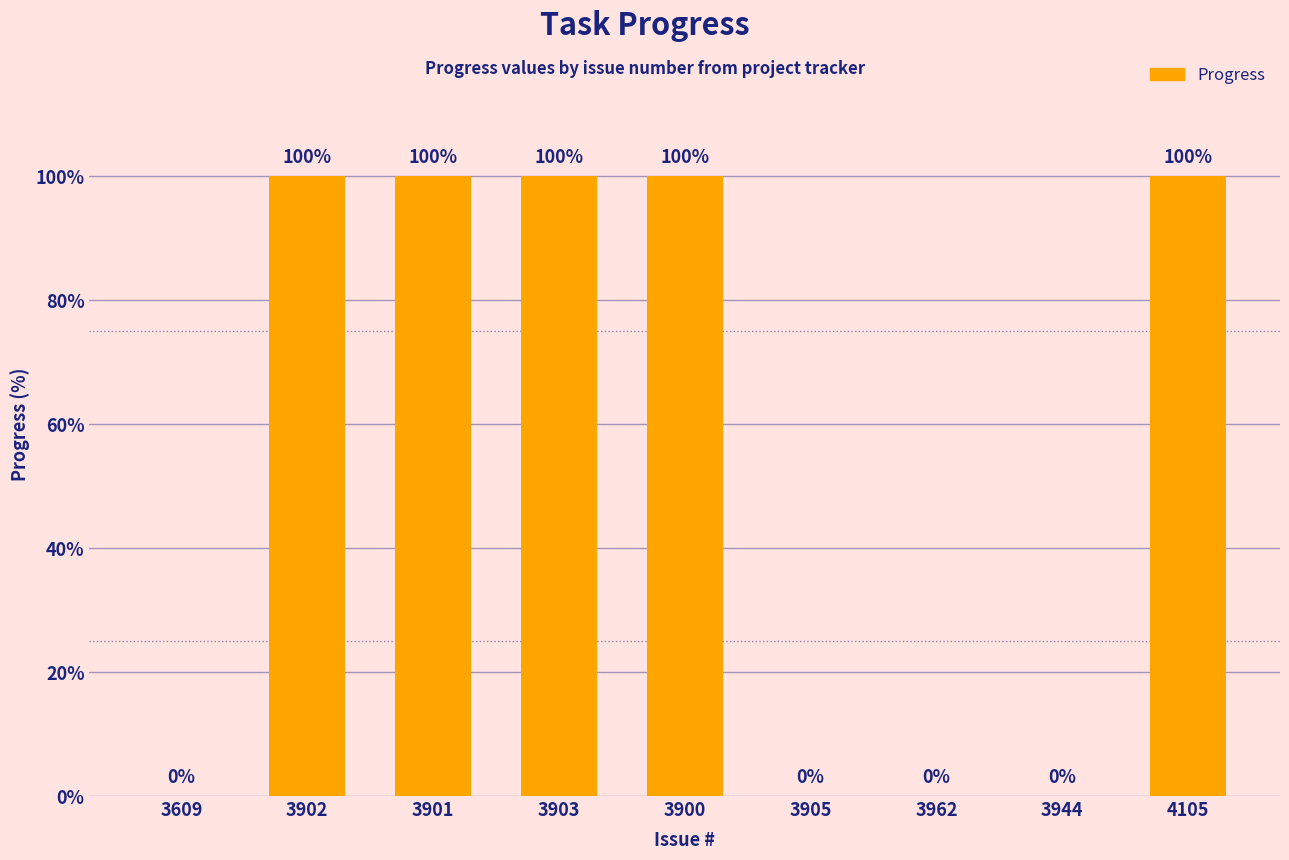

How many values are between 0 and 100?

9